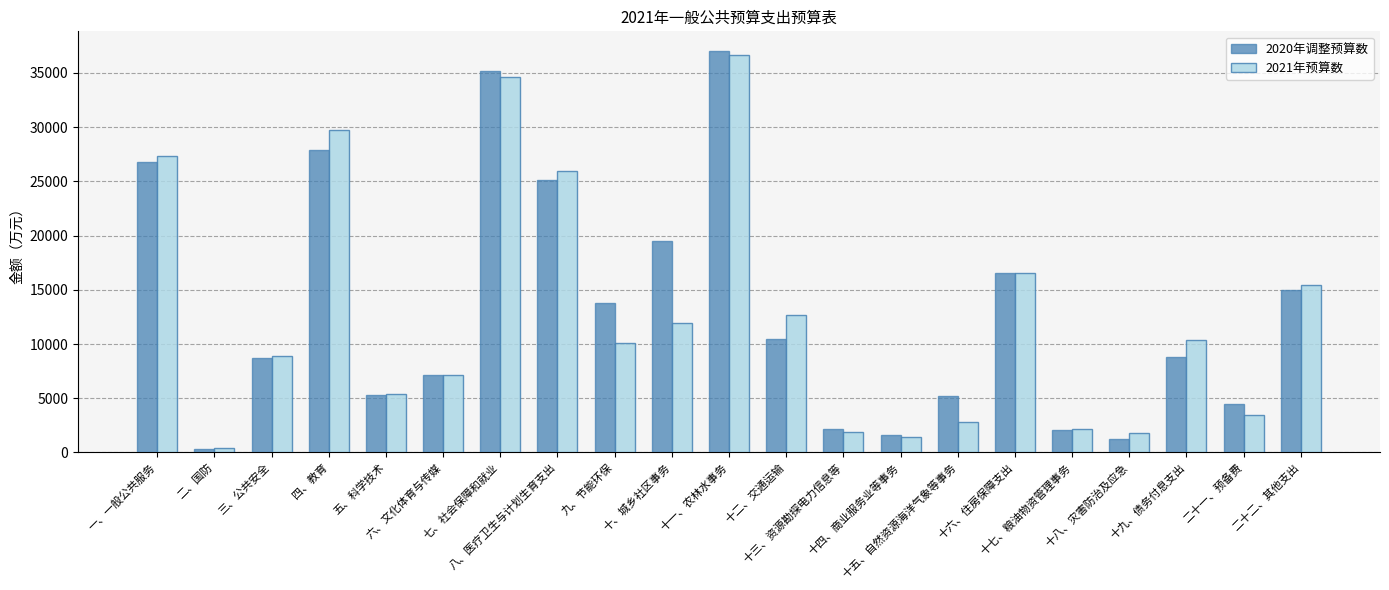

What is the difference between the highest and lowest values at 七、社会保障和就业?

591